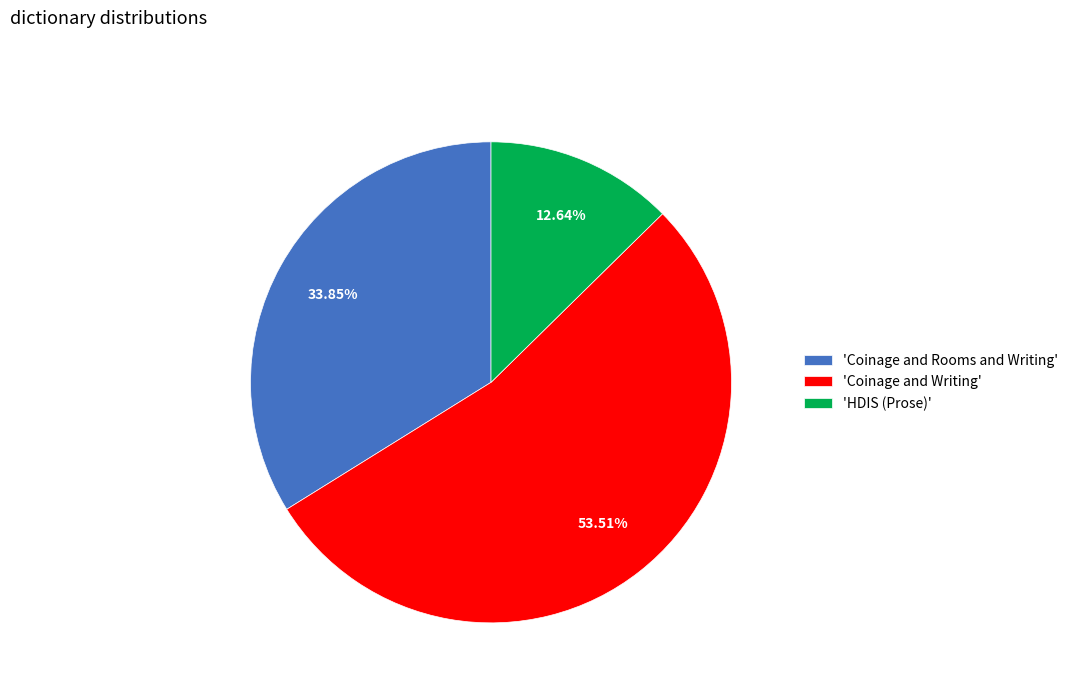

Is 'Coinage and Writing' the majority of the pie?

Yes